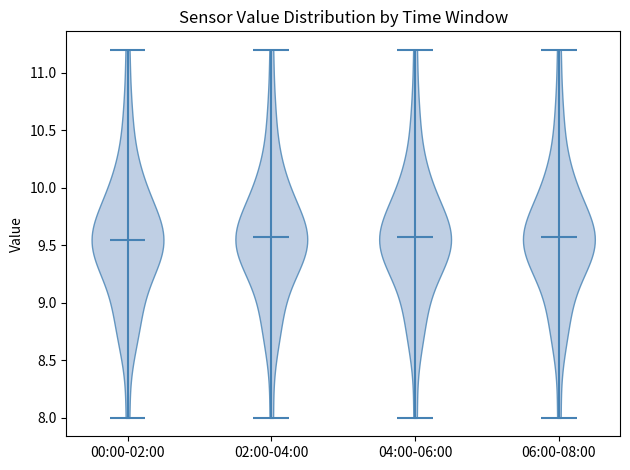

Reading left to right, read every violin against the y-axis: where its median line is, and the lowest and highest points it reaches. The values are not printed on the chart, so give them approximately, as read against the axis.

00:00-02:00: median line 9.55, lowest point 8.00, highest point 11.20
02:00-04:00: median line 9.55, lowest point 8.00, highest point 11.20
04:00-06:00: median line 9.55, lowest point 8.00, highest point 11.20
06:00-08:00: median line 9.55, lowest point 8.00, highest point 11.20